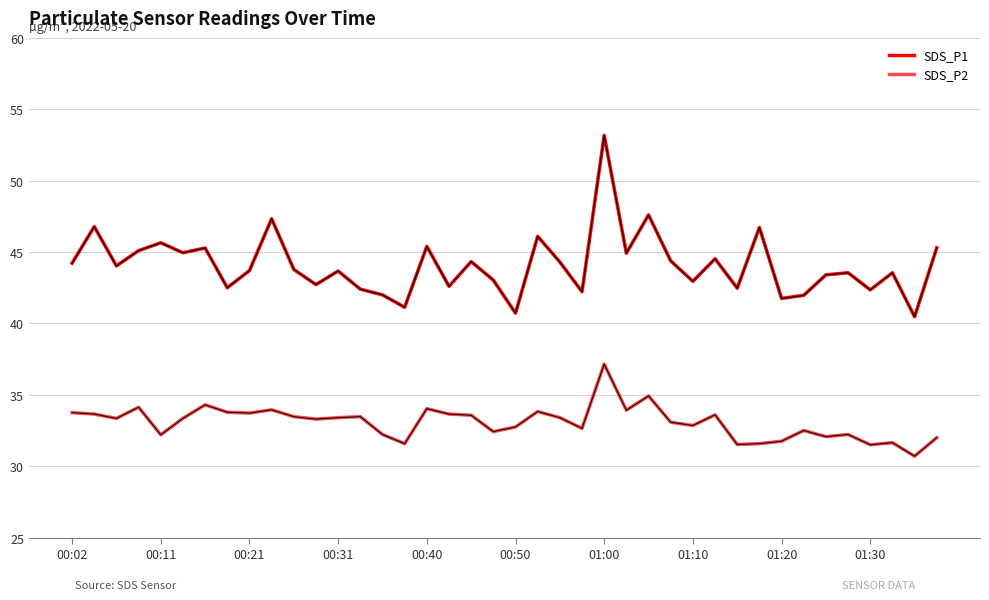

Does the chart have visible grid lines?

Yes